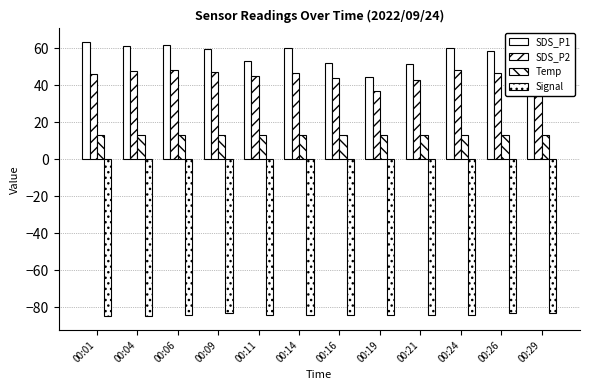

How many data points does each series have?

12